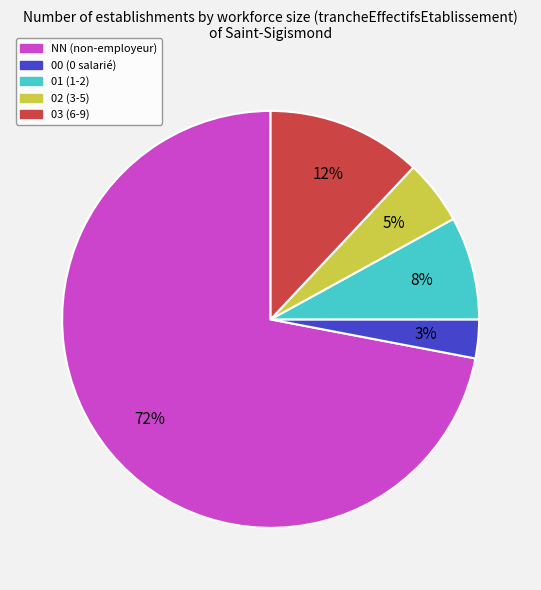

Rank the categories by value from lowest to highest.

00, 02, 01, 03, NN